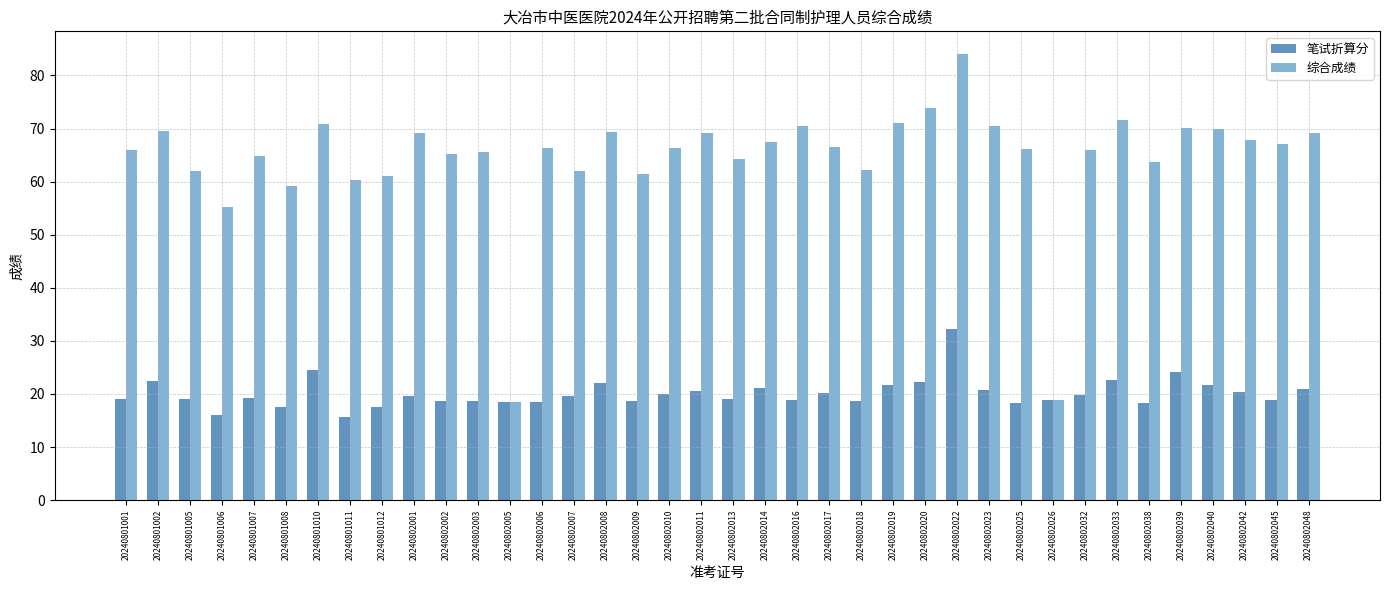

How many distinct data groups are displayed?

2